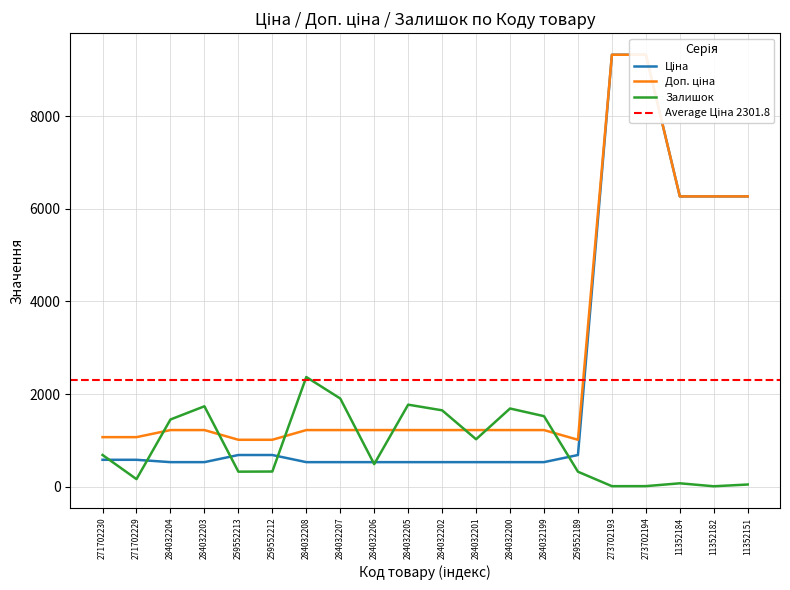

Rank the series by their average value, from highest to lowest.

Доп. ціна, Ціна, Залишок